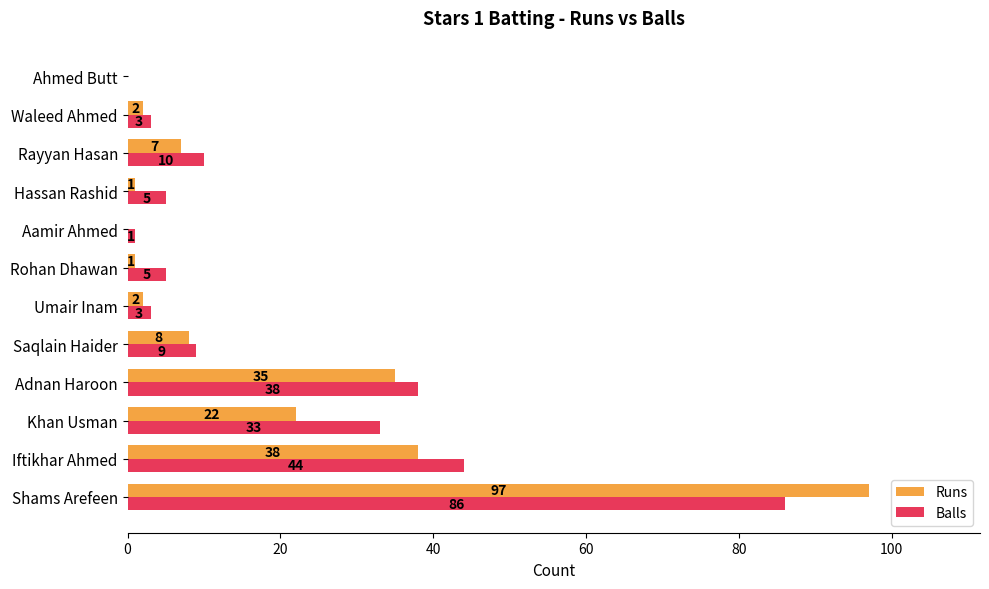

What is the maximum value shown in the chart?

97